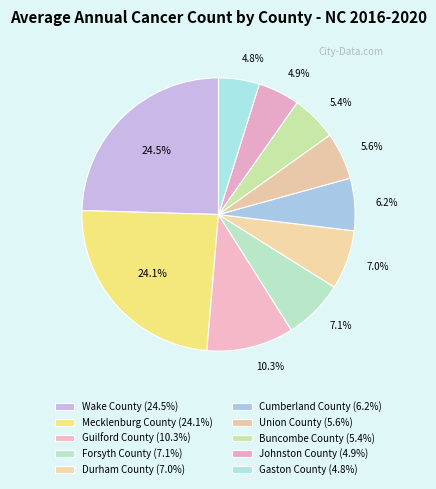

Count the number of slices in the pie.

10